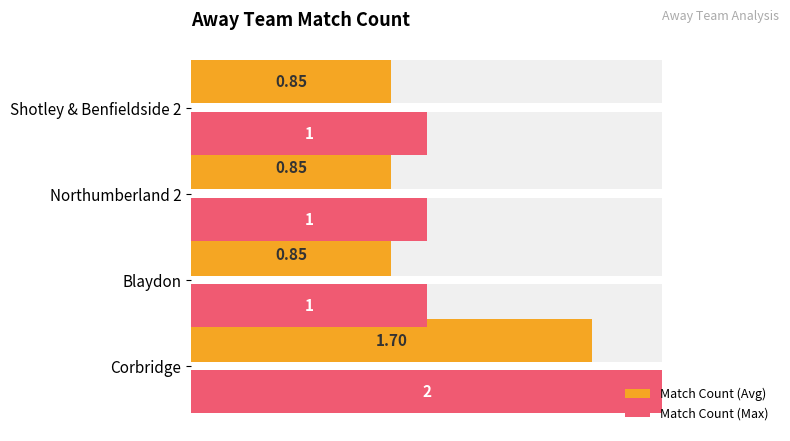

Rank the series at 1.0 from lowest to highest value.

Match Count (Avg), Match Count (Max)